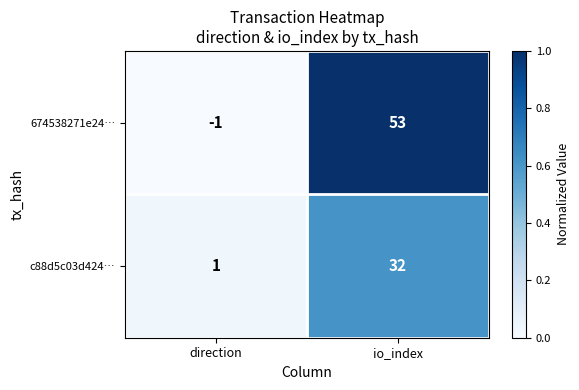

The value of 674538271e24… at direction is -1. True or false?

True